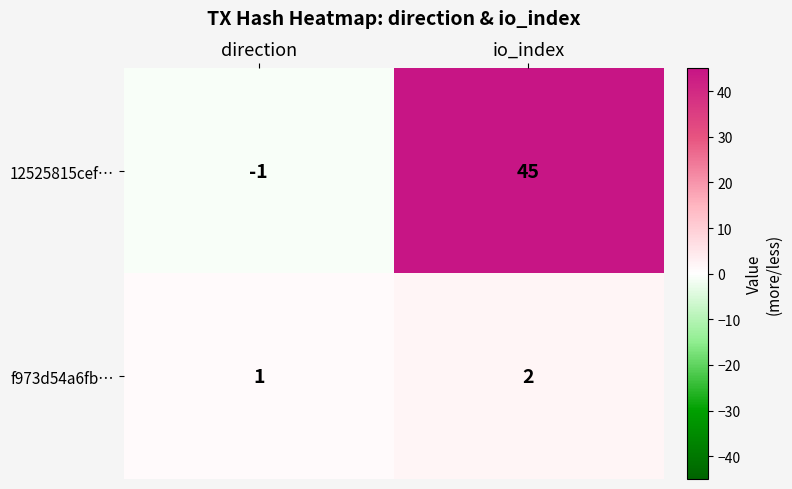

Reading left to right, what are all the values shown in this chart?

12525815cef…: direction=-1	io_index=45
f973d54a6fb…: direction=1	io_index=2